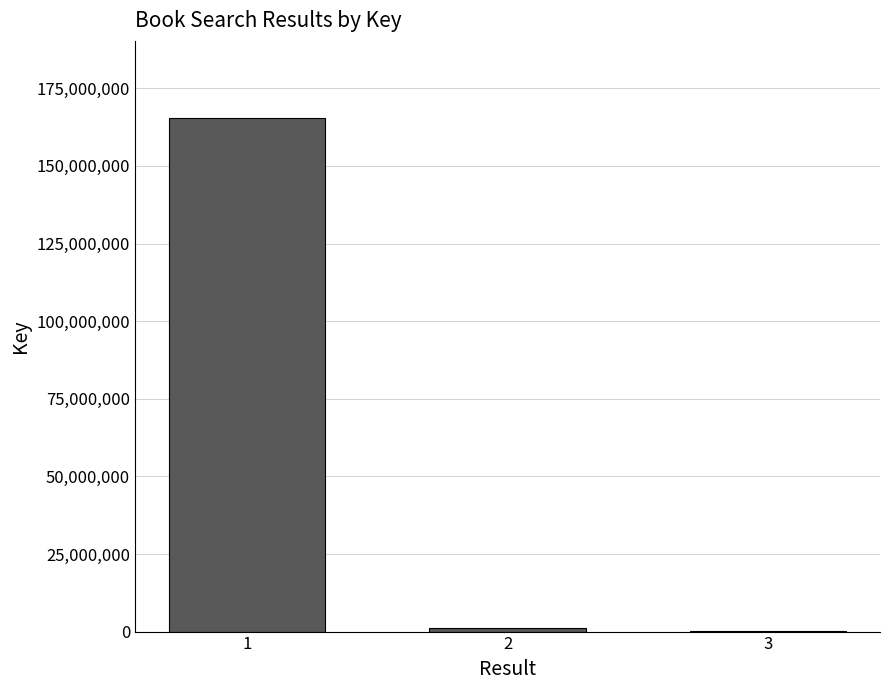

What is the sum of all values?

166862228